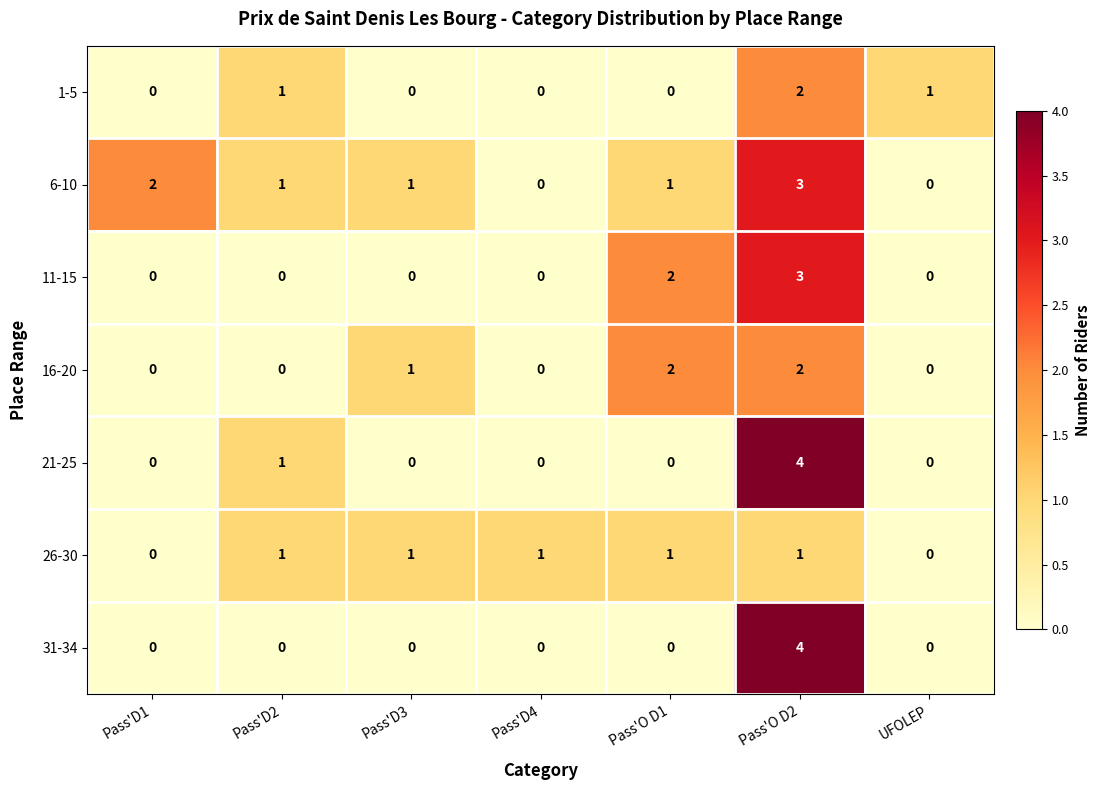

How many data points does each series have?

7